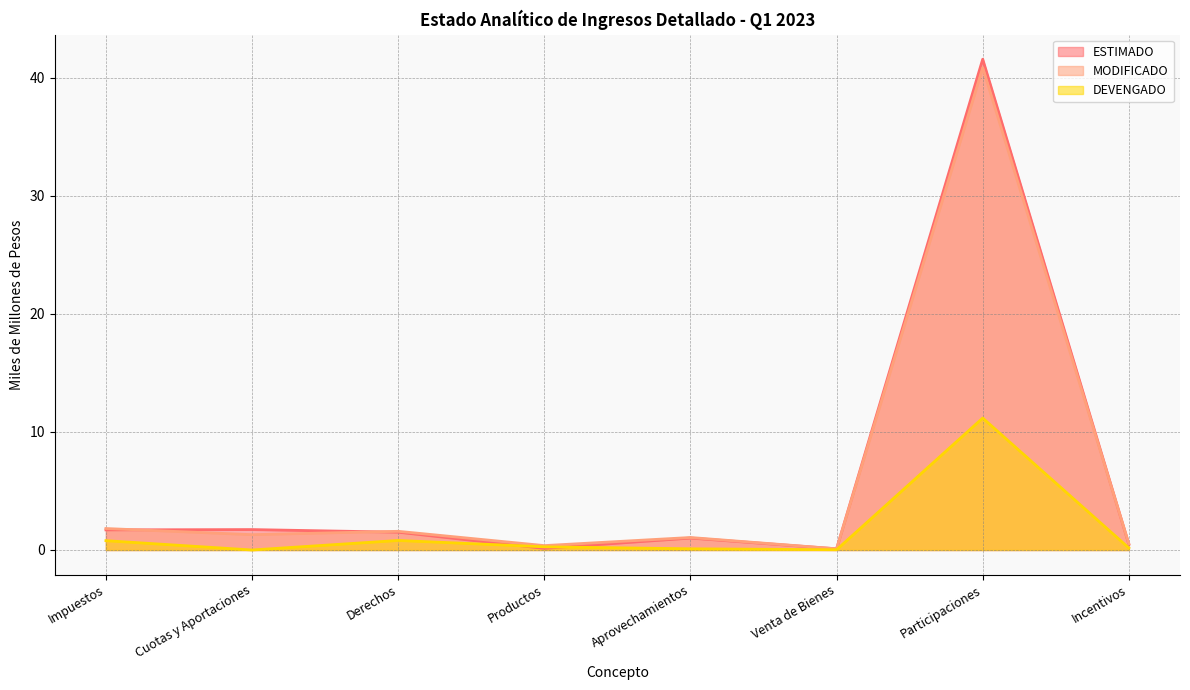

True or false: DEVENGADO and MODIFICADO intersect in this chart.

False